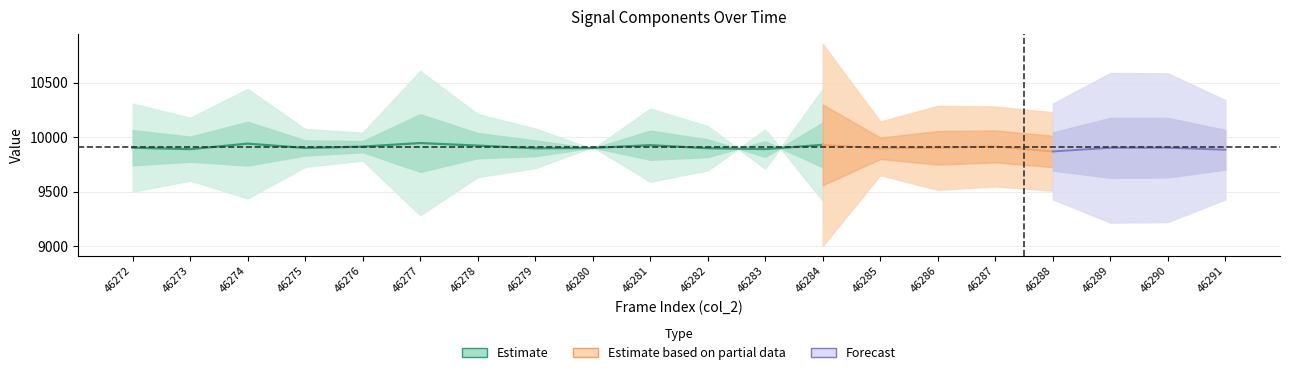

Count the number of categories in the chart.

20